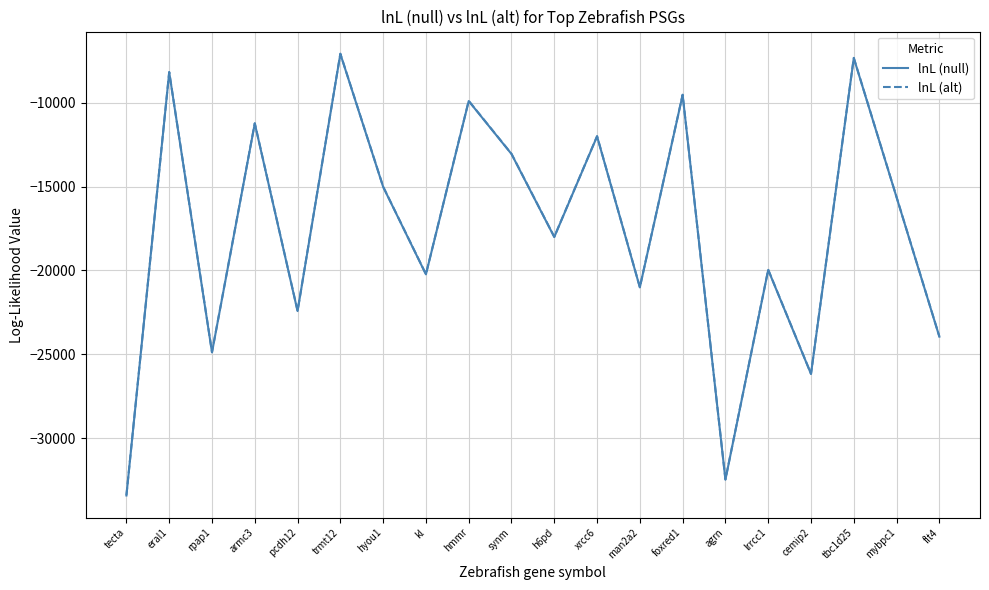

In lnL (null), how many points are higher than both neighbors (excluding endpoints)?

8